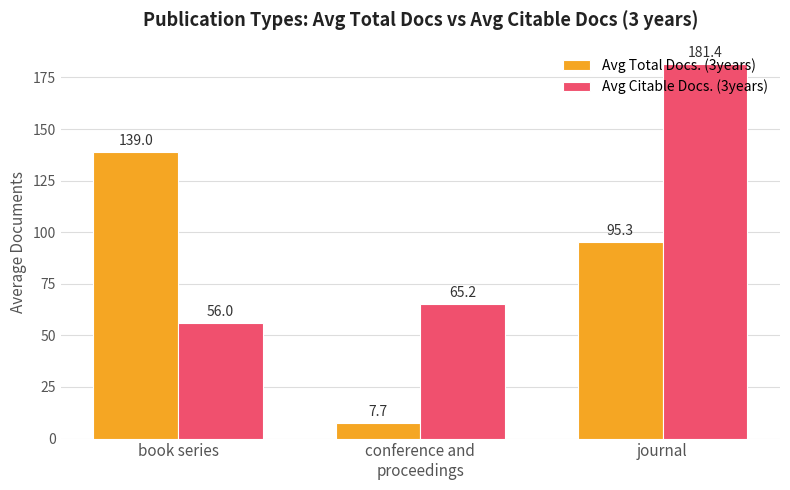

At which category is the sum across all series the highest?

journal